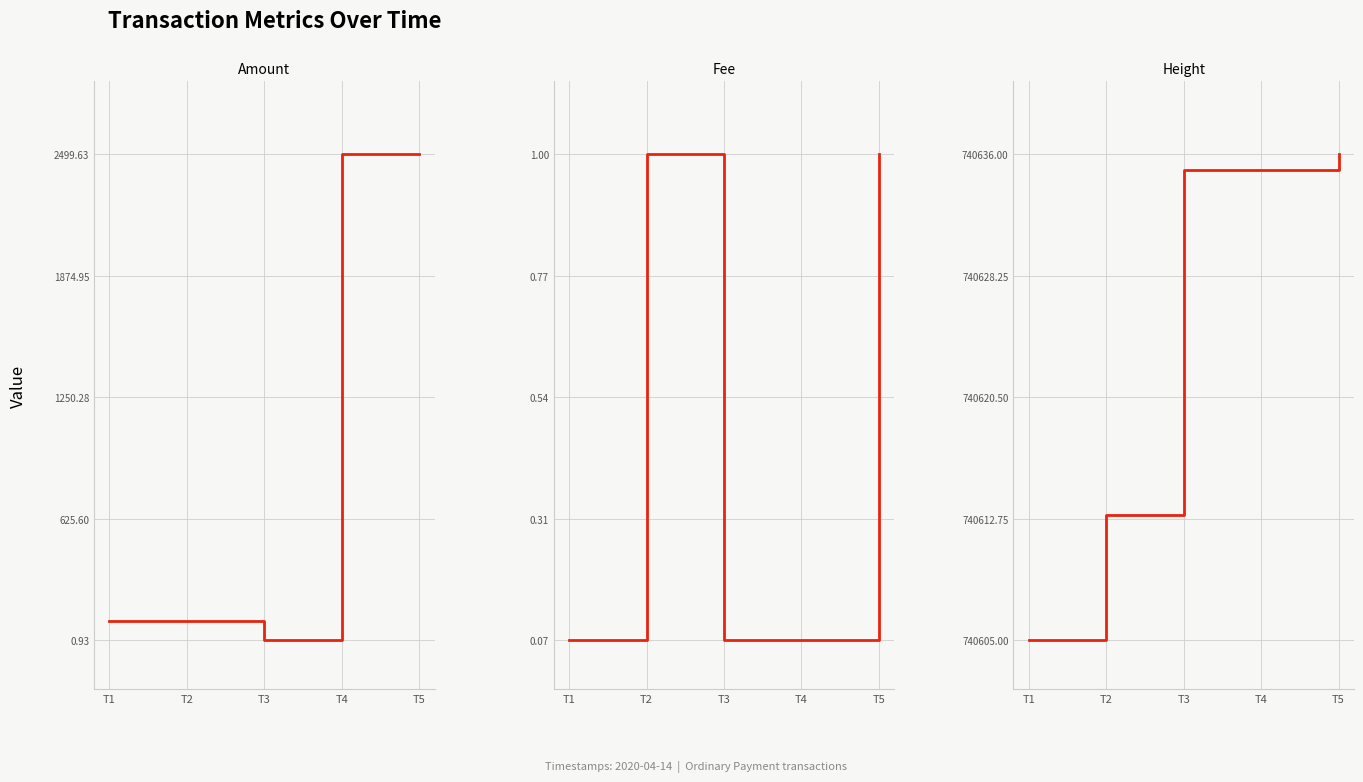

What is the difference between the second highest and minimum values in the Height series?

30.0